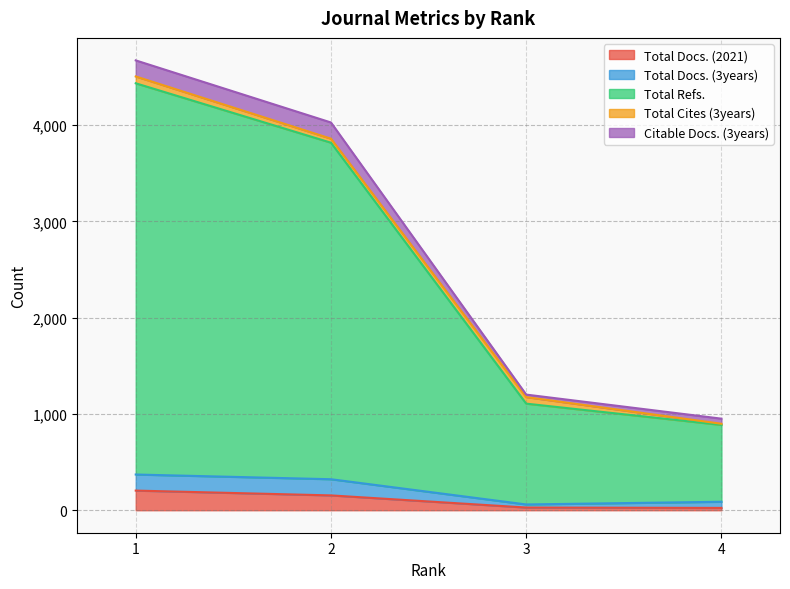

Is it true that Total Docs. (2021) equals 28 at 3?

True